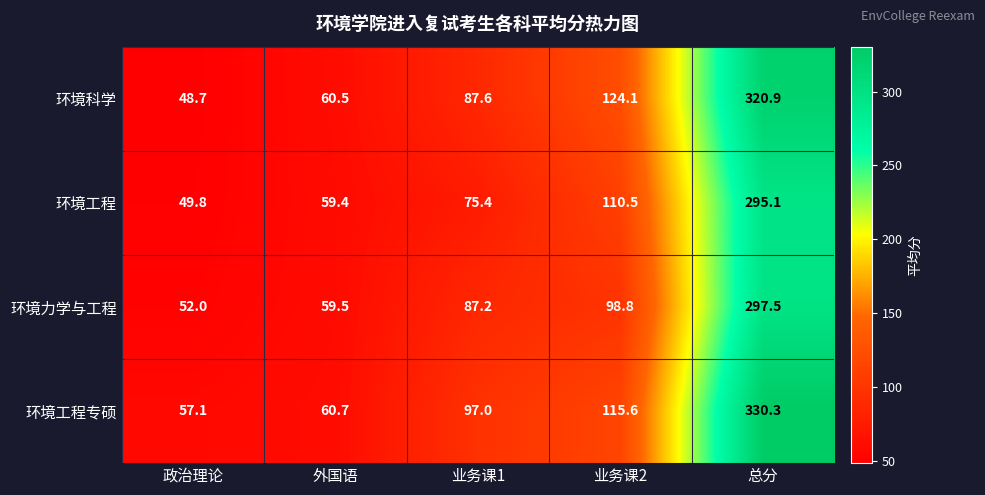

The value of 环境科学 at 外国语 is 96.4. True or false?

False